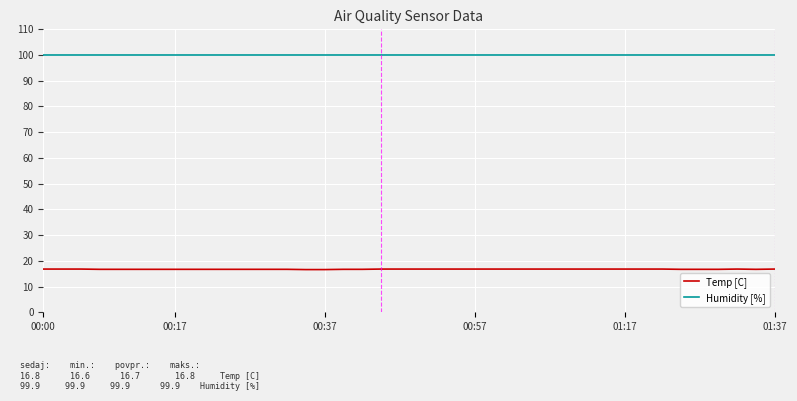

Does the chart have visible grid lines?

Yes